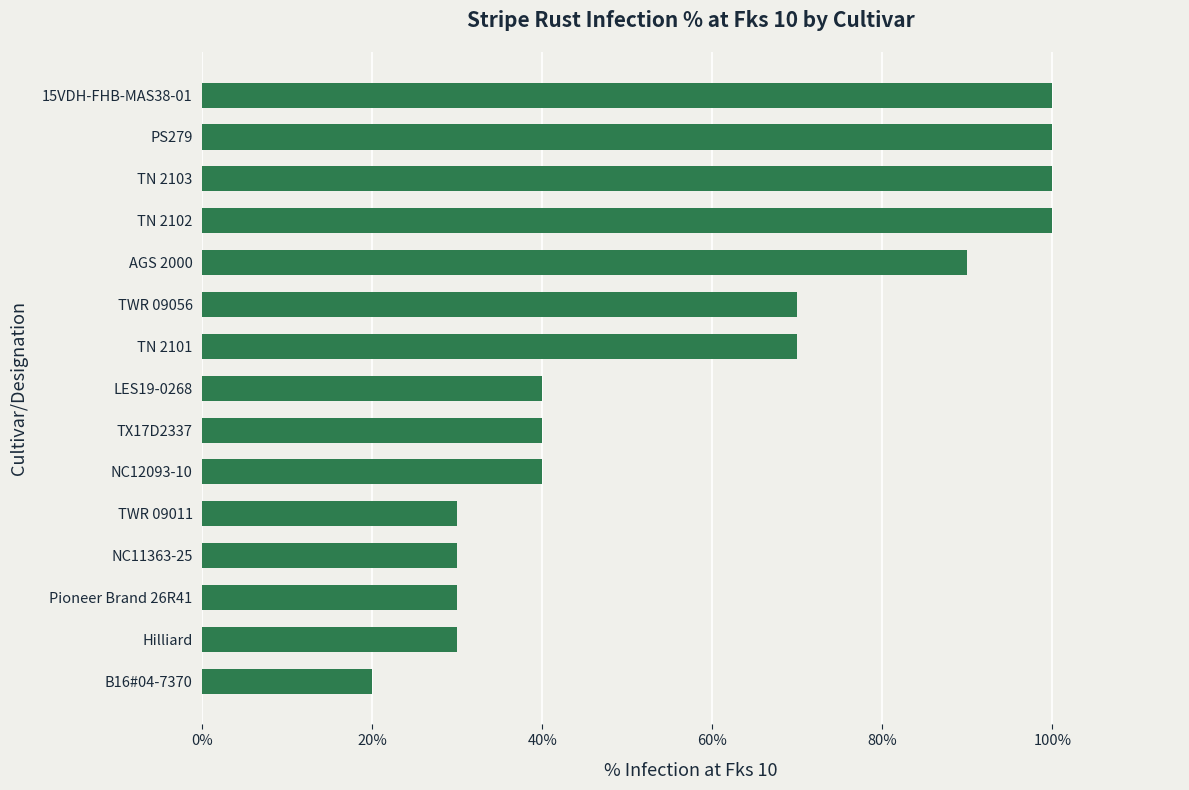

What is the ratio of the value at LES19-0268 to the value at AGS 2000?

0.4